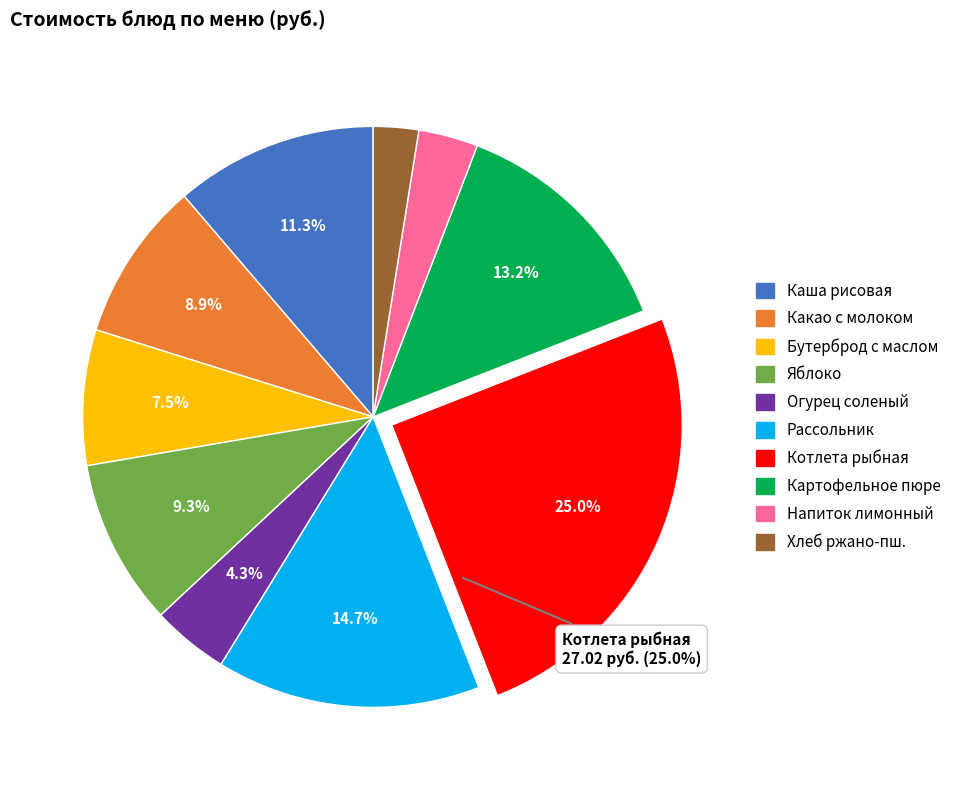

Does any single category account for the majority?

No